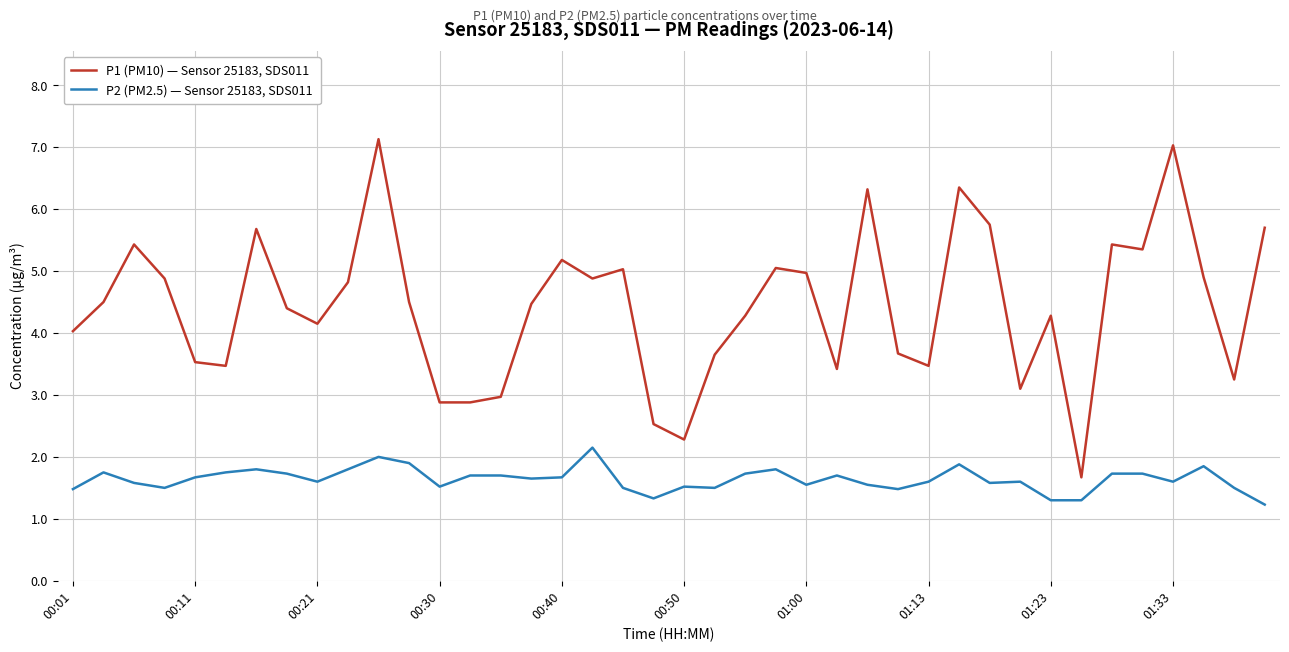

List the series in order of their overall mean, highest first.

P1 (PM10) — Sensor 25183, SDS011, P2 (PM2.5) — Sensor 25183, SDS011